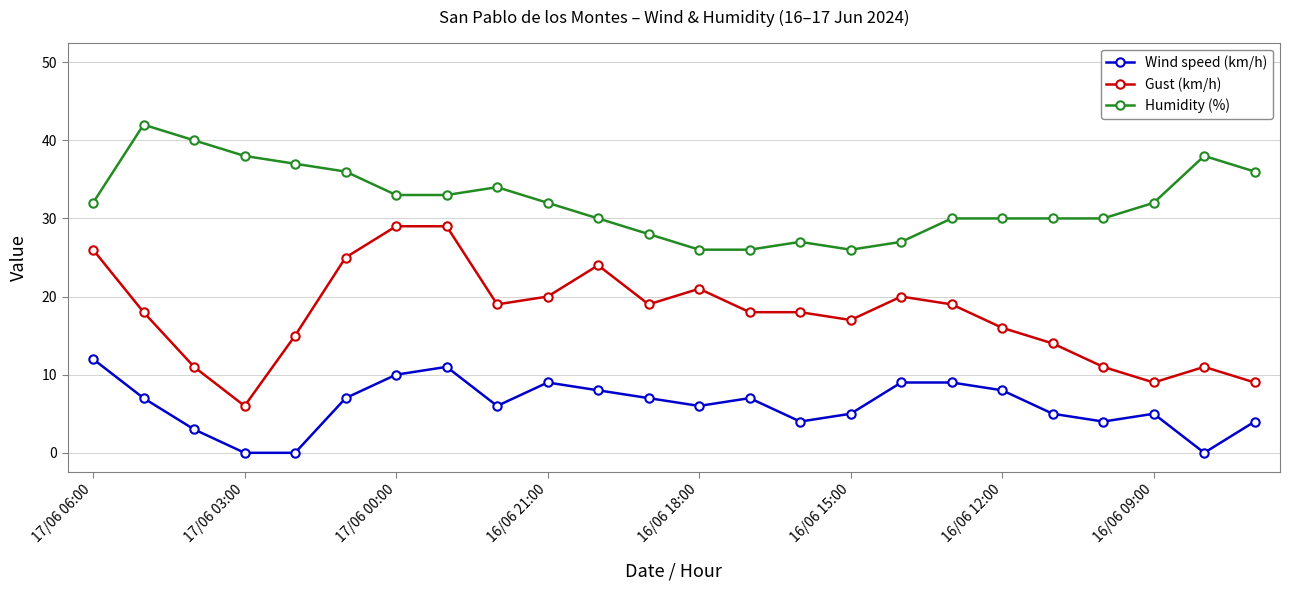

Does the chart have visible grid lines?

Yes